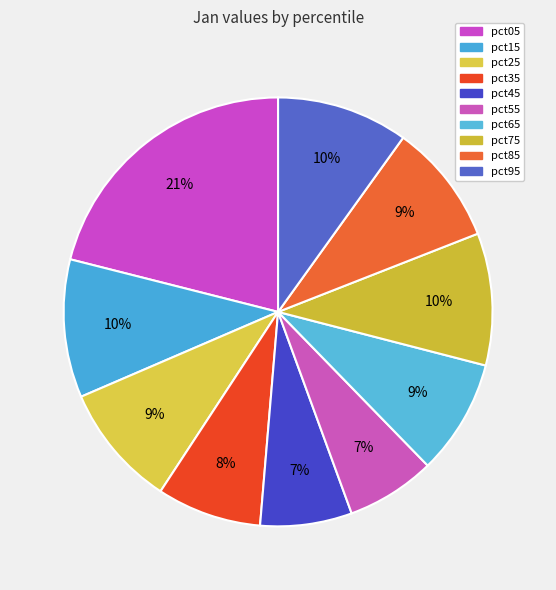

How many slices are in this pie chart?

10